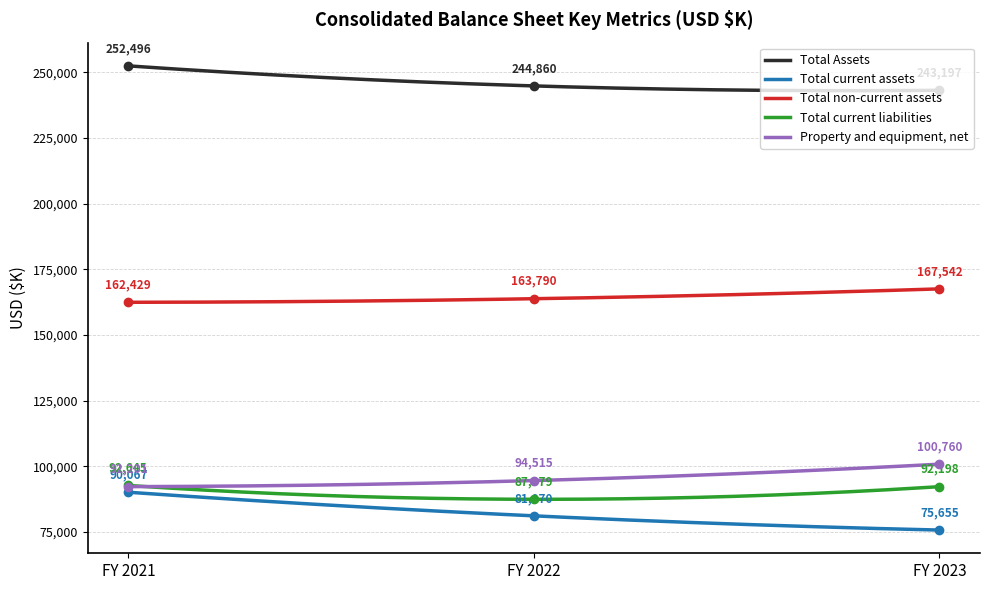

What is the total value across all series at FY 2021?

689838